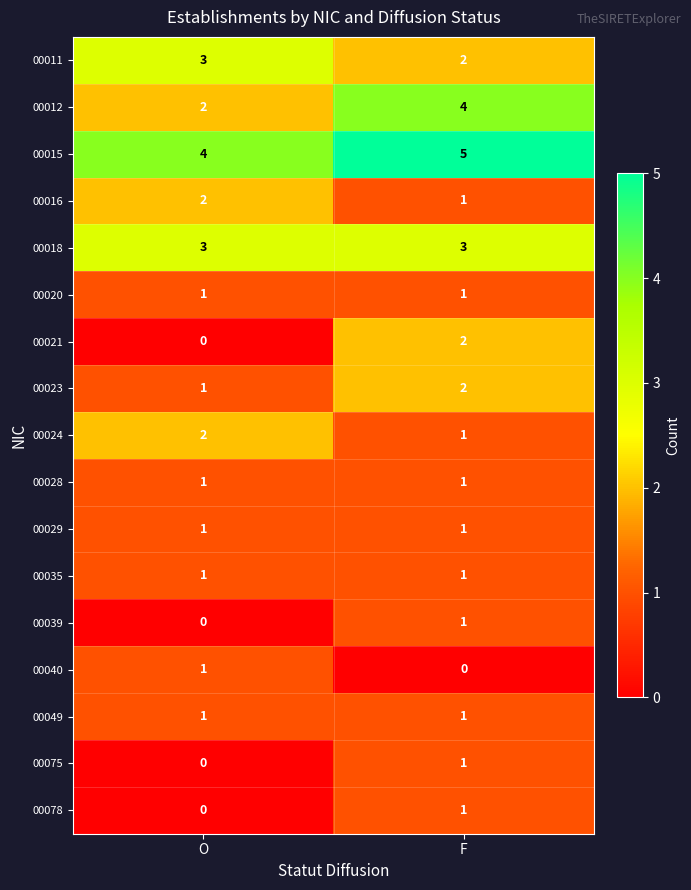

Where is 00024 nearest to the value 1?

F